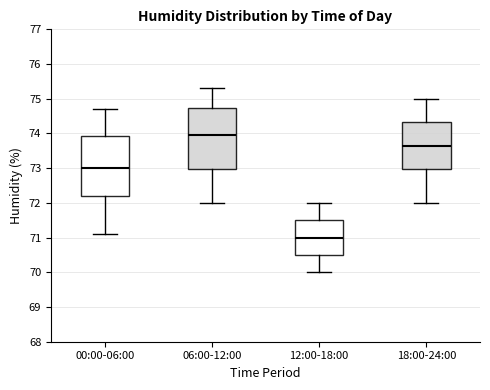

Which box's median line is the highest?

06:00-12:00